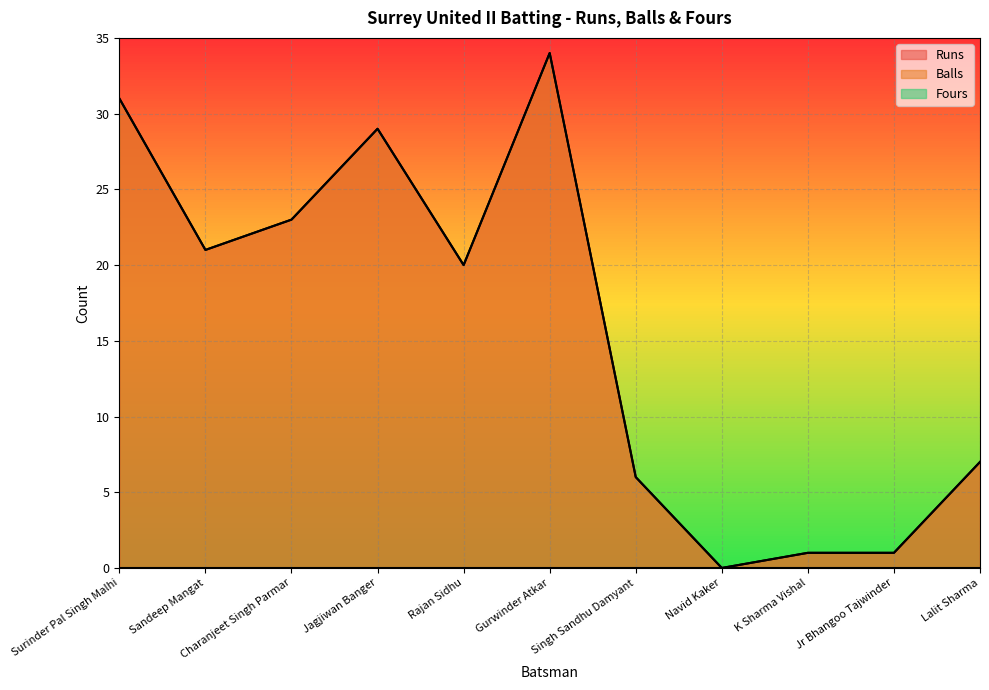

Does the chart display data point markers on the line(s)?

No